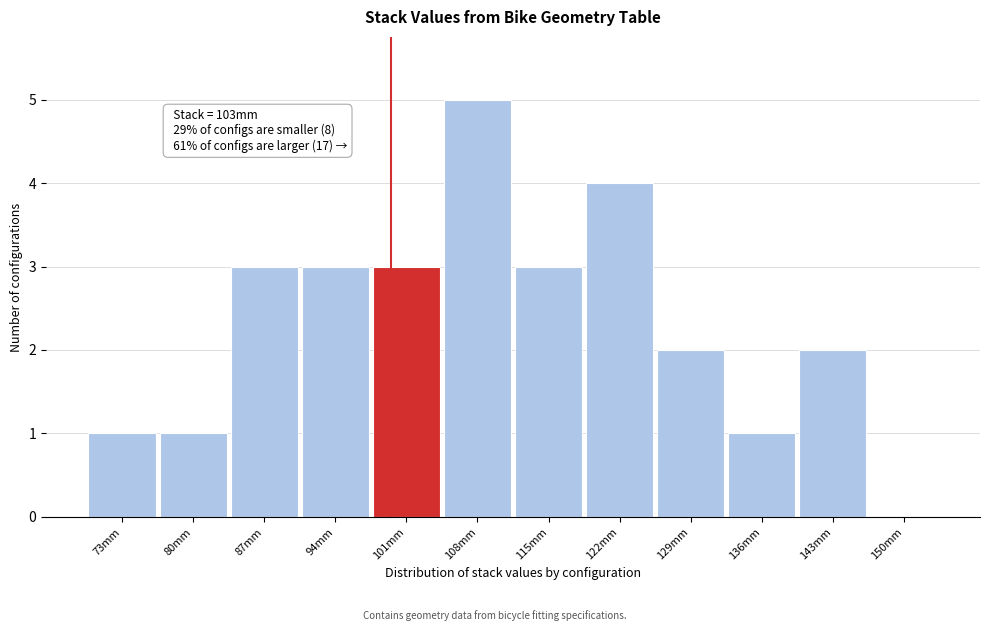

Reading right to left, what are all the values shown in this chart?

150mm=0	143mm=2	136mm=1	129mm=2	122mm=4	115mm=3	108mm=5	101mm=3	94mm=3	87mm=3	80mm=1	73mm=1